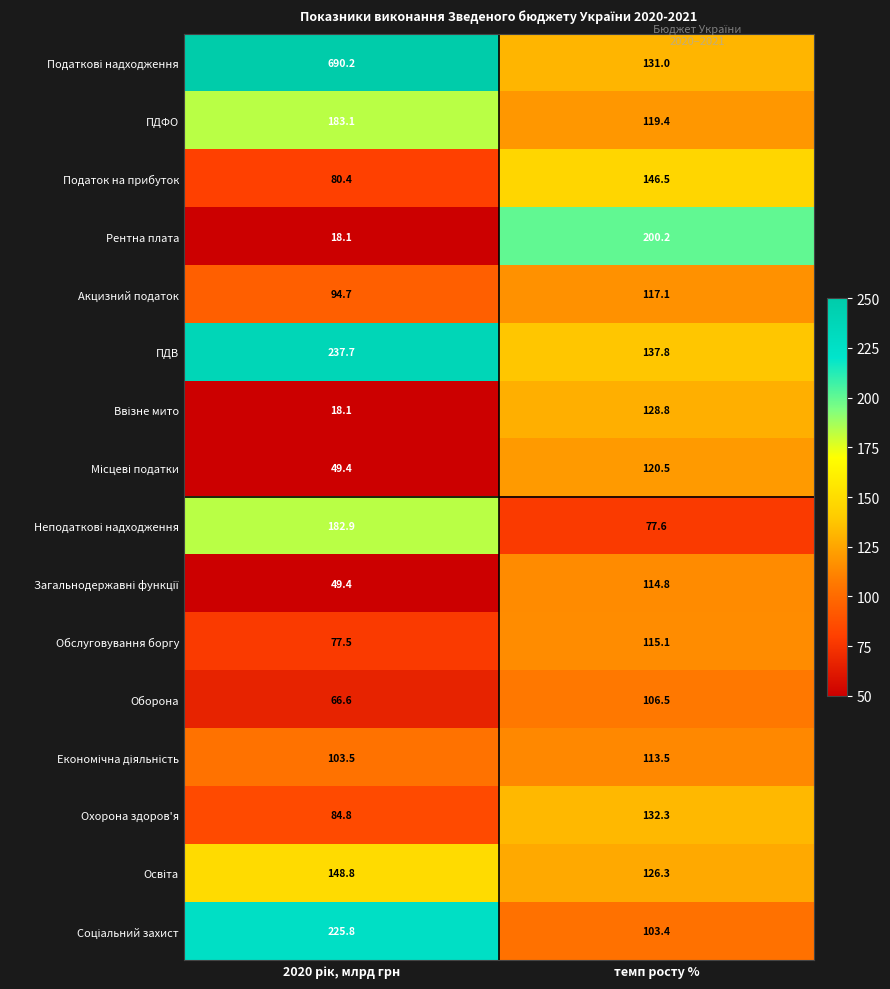

What is the difference between the highest and lowest values at темп росту %?

122.6